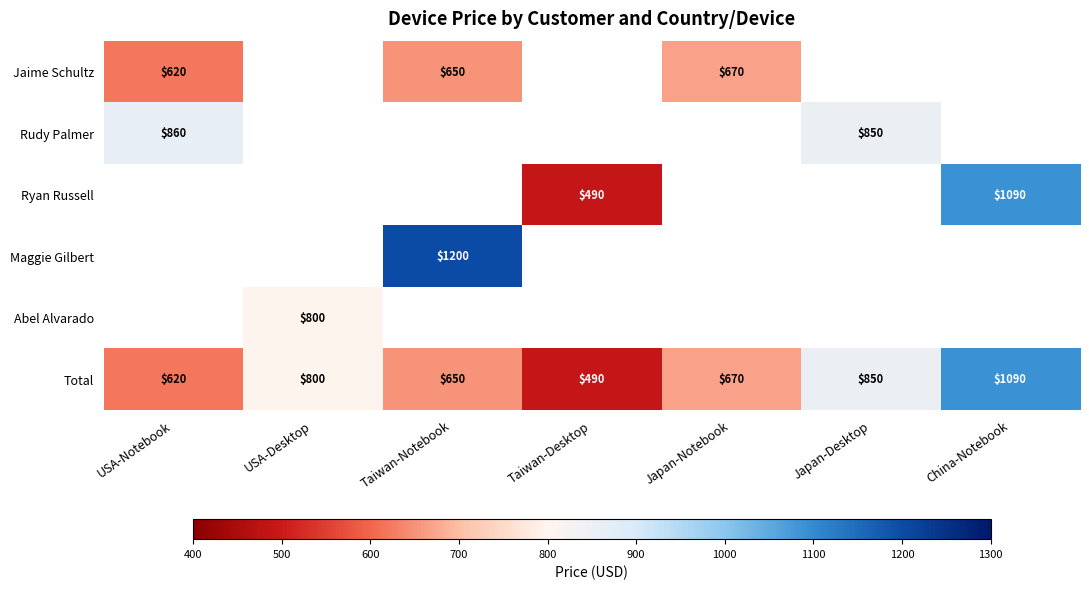

The Maggie Gilbert series shows 1200 at Taiwan-Notebook. True or false?

True